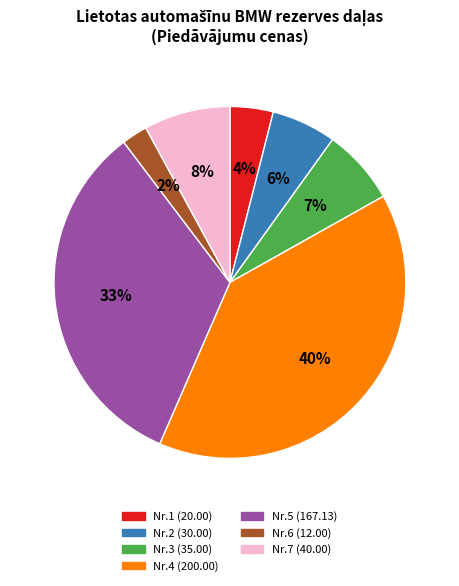

To the nearest percent, what is the average slice percentage?

14%